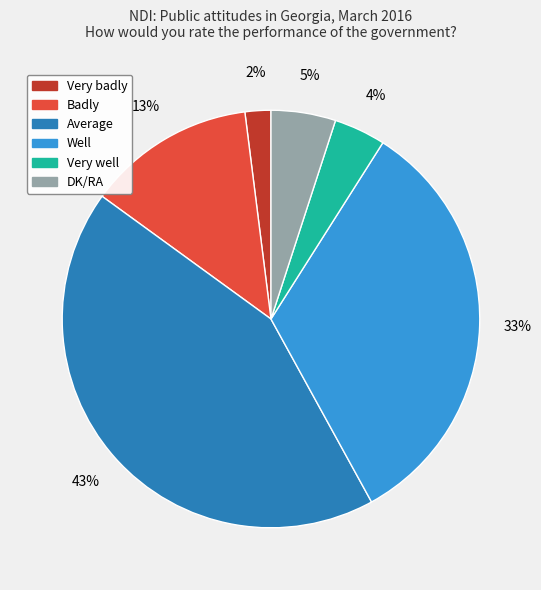

How many segments does this pie chart have?

6